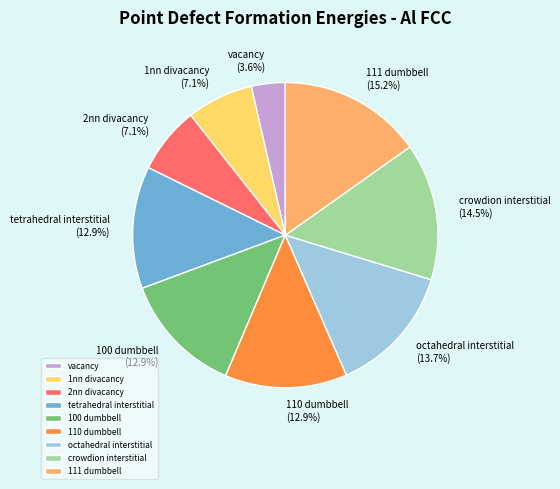

Is there a majority slice in this chart?

No